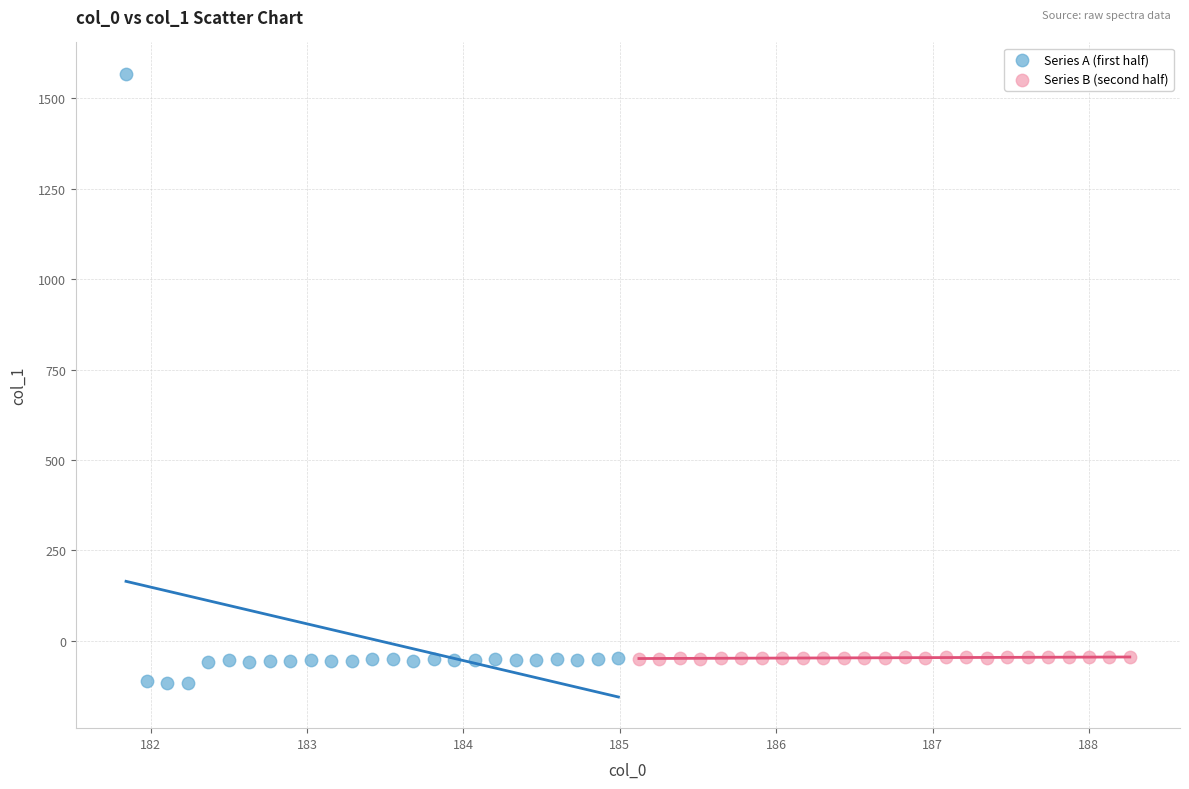

Which series reaches the maximum Y coordinate?

Series A (first half)